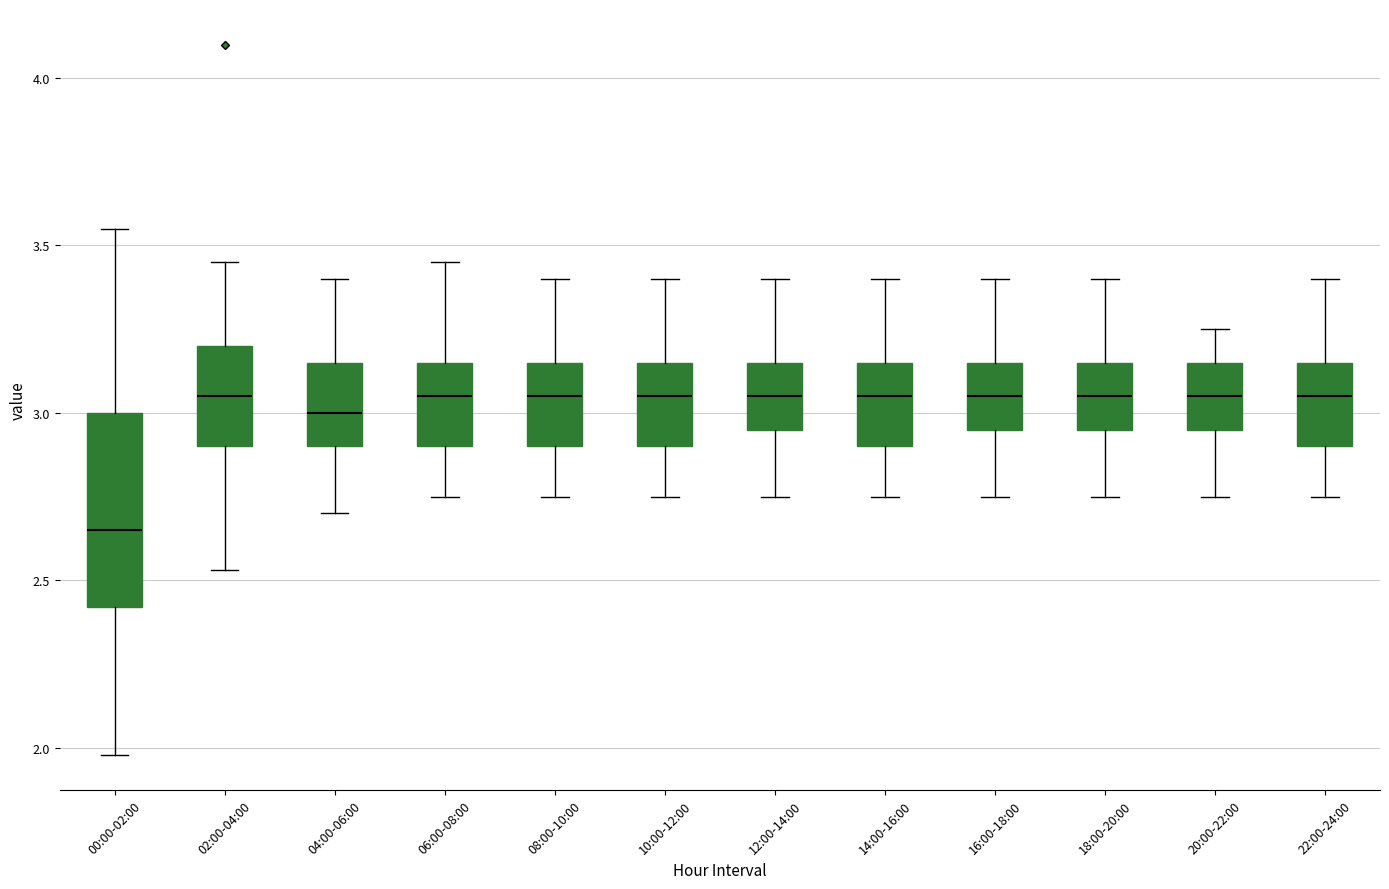

Reading left to right, transcribe this box plot: for each box, give where its median line is, the range the box spans, and where its two whiskers end, as read against the y-axis. The values are not printed on the chart, so give them approximately, as read against the axis.

00:00-02:00: median 2.65, box 2.40 to 3.00, whiskers 2.00 to 3.55
02:00-04:00: median 3.05, box 2.90 to 3.20, whiskers 2.55 to 3.45
04:00-06:00: median 3.00, box 2.90 to 3.15, whiskers 2.70 to 3.40
06:00-08:00: median 3.05, box 2.90 to 3.15, whiskers 2.75 to 3.45
08:00-10:00: median 3.05, box 2.90 to 3.15, whiskers 2.75 to 3.40
10:00-12:00: median 3.05, box 2.90 to 3.15, whiskers 2.75 to 3.40
12:00-14:00: median 3.05, box 2.95 to 3.15, whiskers 2.75 to 3.40
14:00-16:00: median 3.05, box 2.90 to 3.15, whiskers 2.75 to 3.40
16:00-18:00: median 3.05, box 2.95 to 3.15, whiskers 2.75 to 3.40
18:00-20:00: median 3.05, box 2.95 to 3.15, whiskers 2.75 to 3.40
20:00-22:00: median 3.05, box 2.95 to 3.15, whiskers 2.75 to 3.25
22:00-24:00: median 3.05, box 2.90 to 3.15, whiskers 2.75 to 3.40